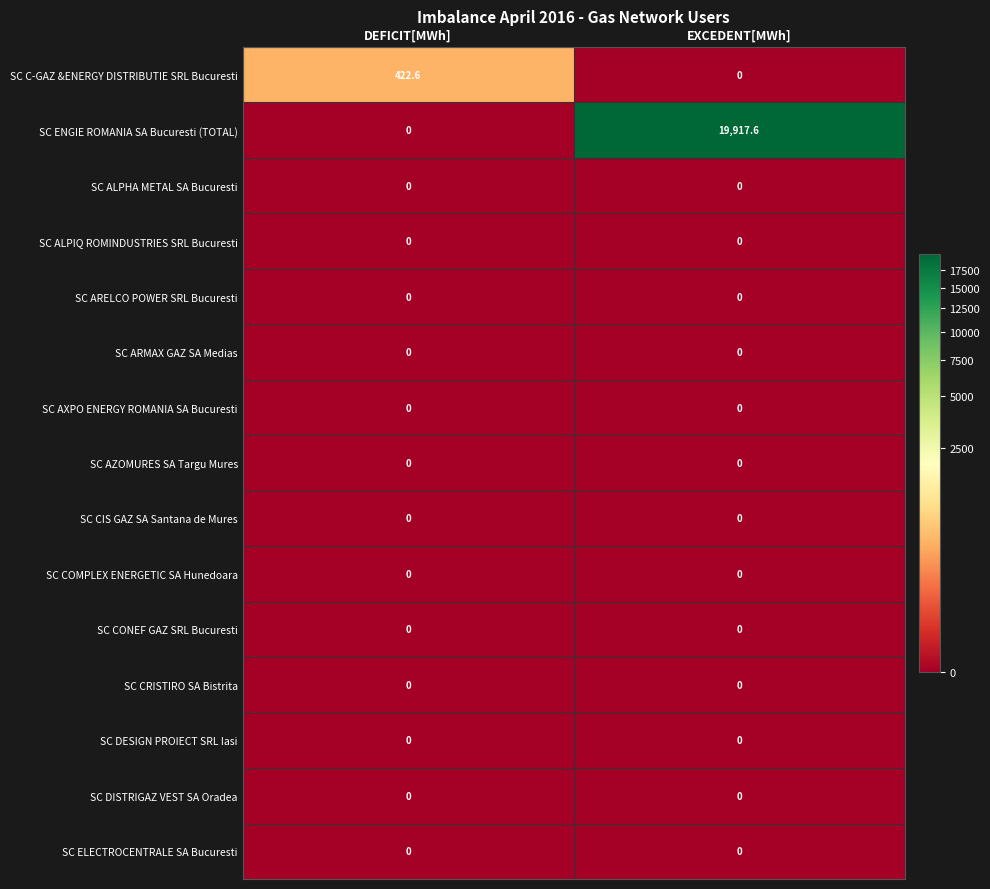

At which category does the chart reach its peak across all series?

EXCEDENT[MWh]